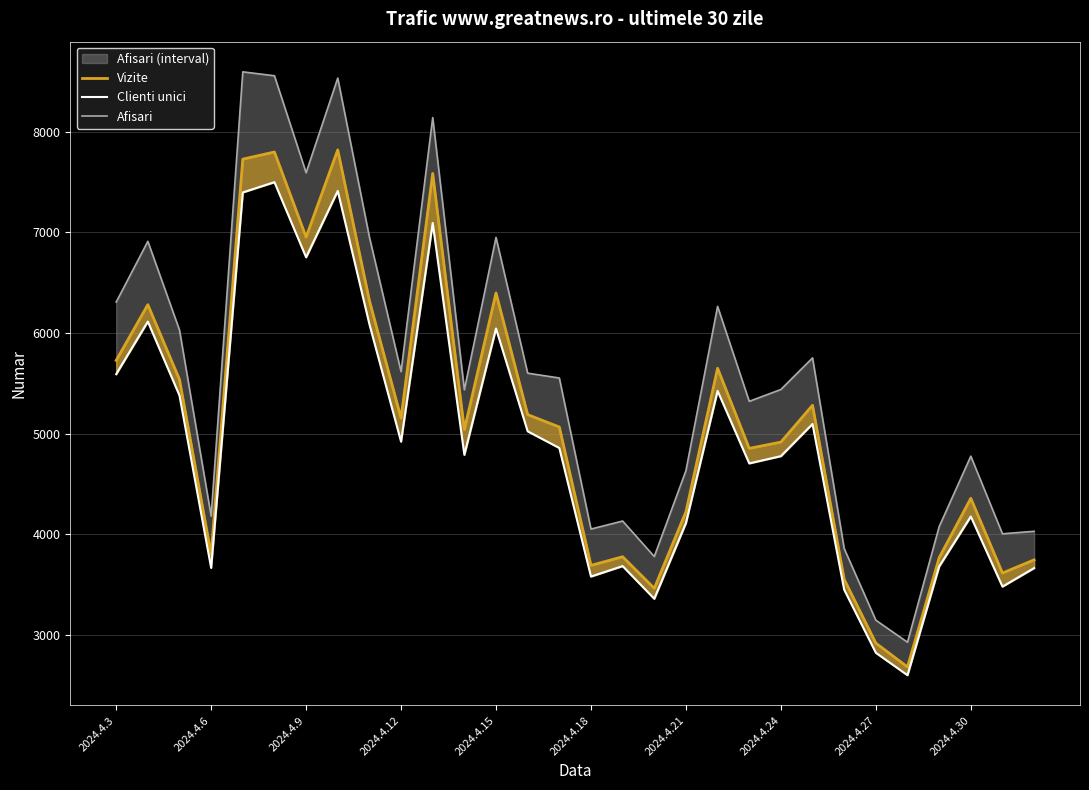

Between 10 and 12, which series saw the biggest shift?

Afisari